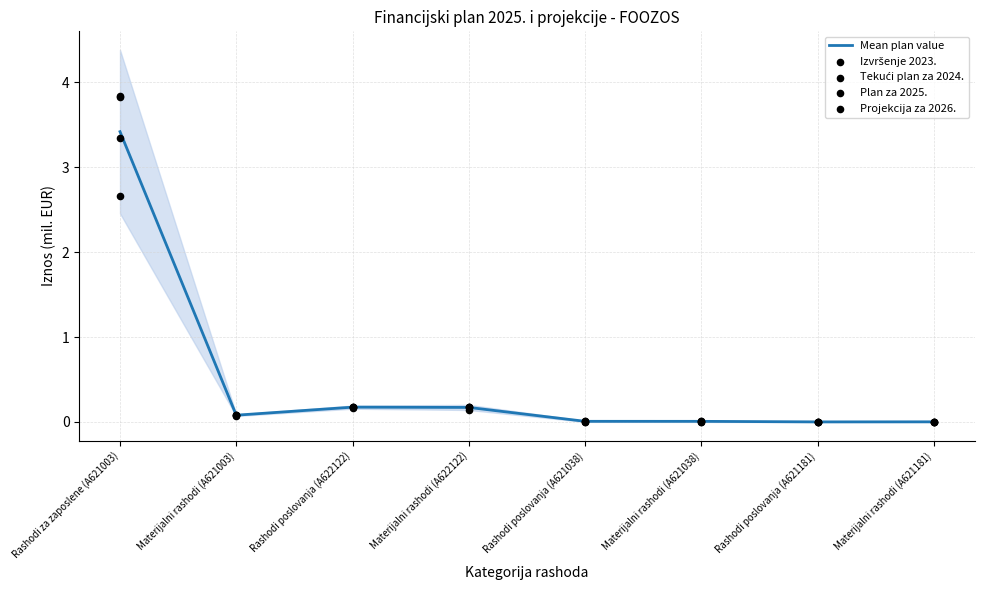

Is the value of Projekcija za 2026. at Rashodi poslovanja (A622122) greater than the value of Mean plan value at Materijalni rashodi (A621003)?

Yes